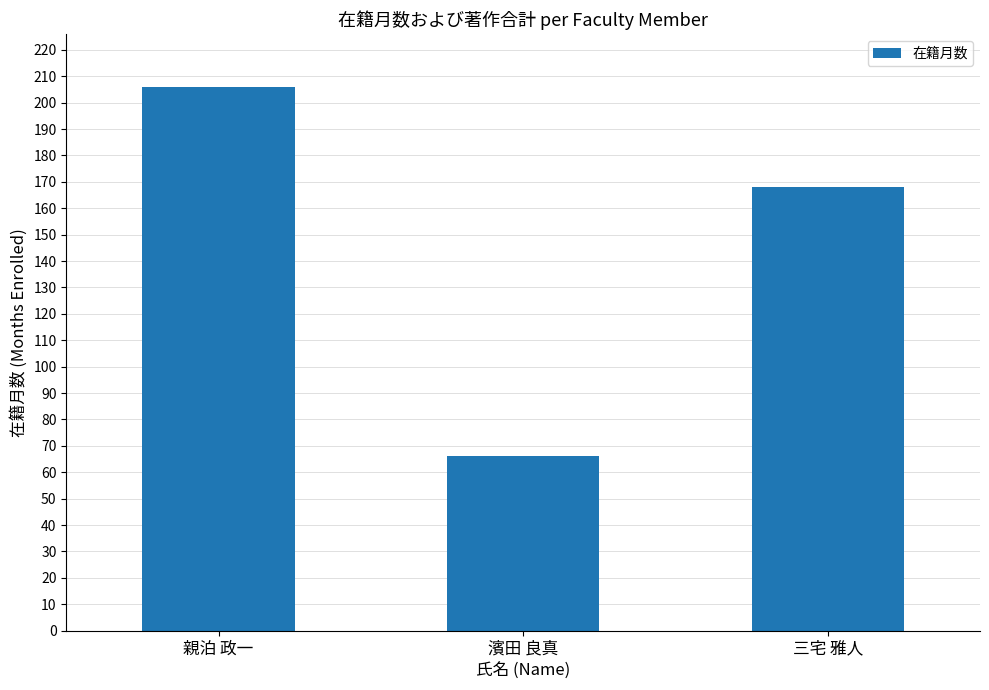

Is it true that the value at 三宅 雅人 is 103?

False